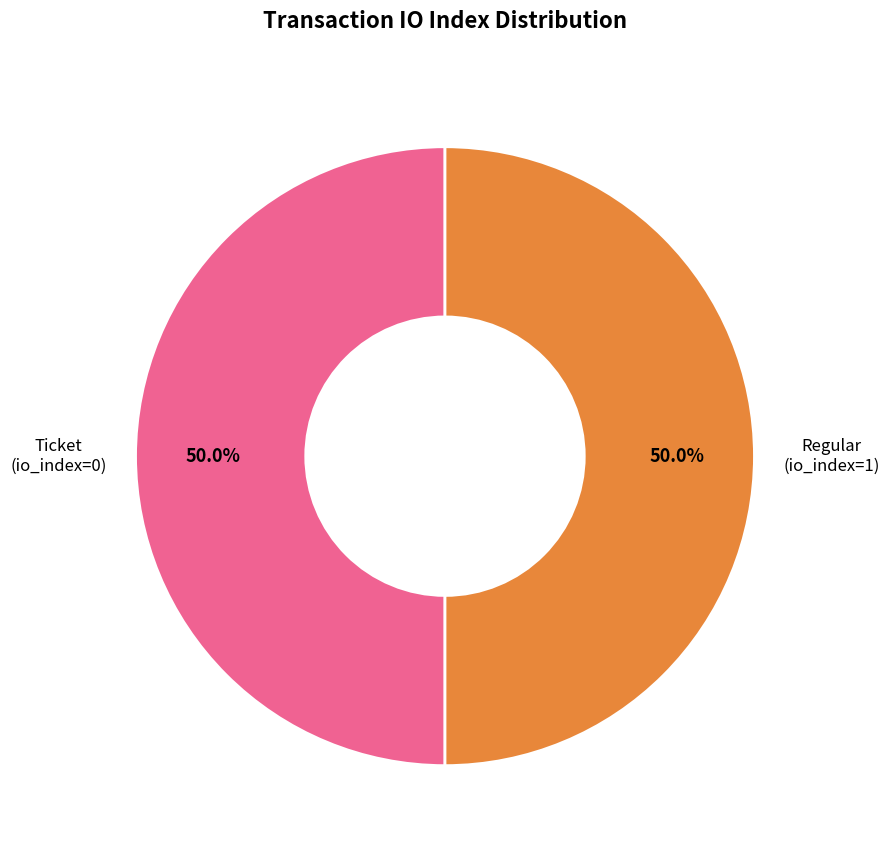

What is the ratio of the value at Ticket (io_index=0) to the value at Regular (io_index=1)?

1.0